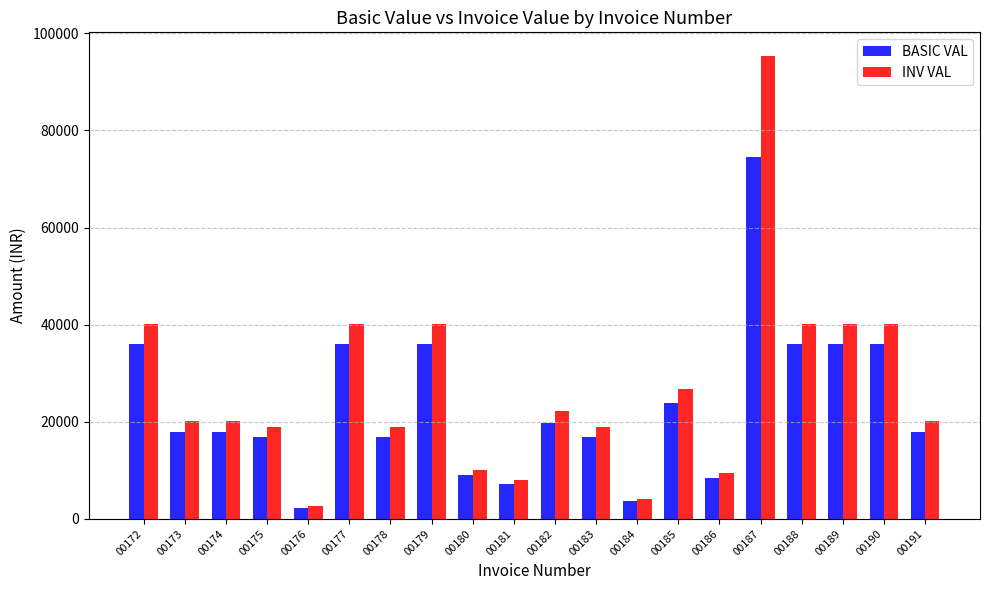

What is the value of the INV VAL bar at the 14th from the left?

26817.3